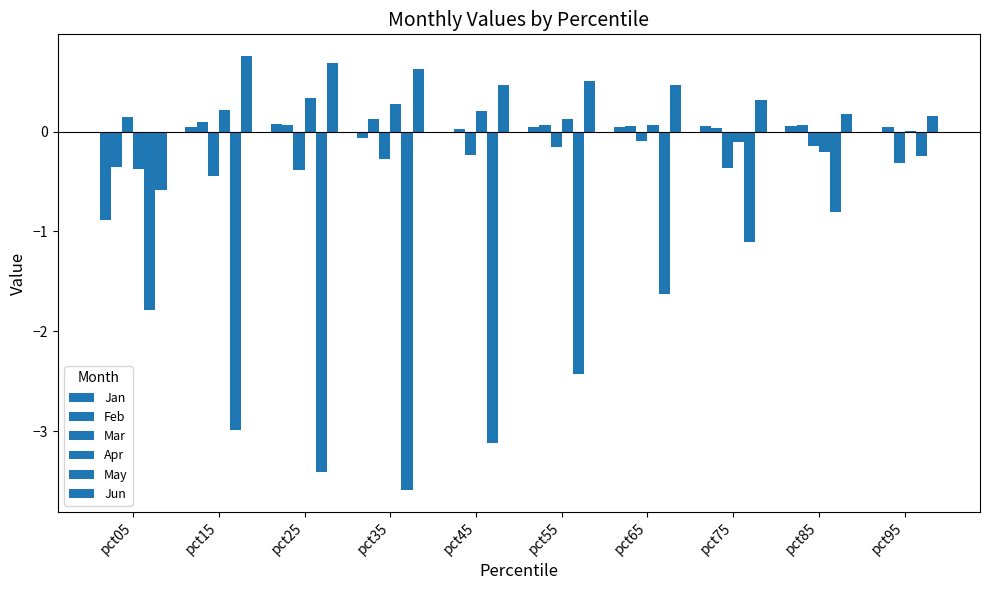

How many distinct data groups are displayed?

6